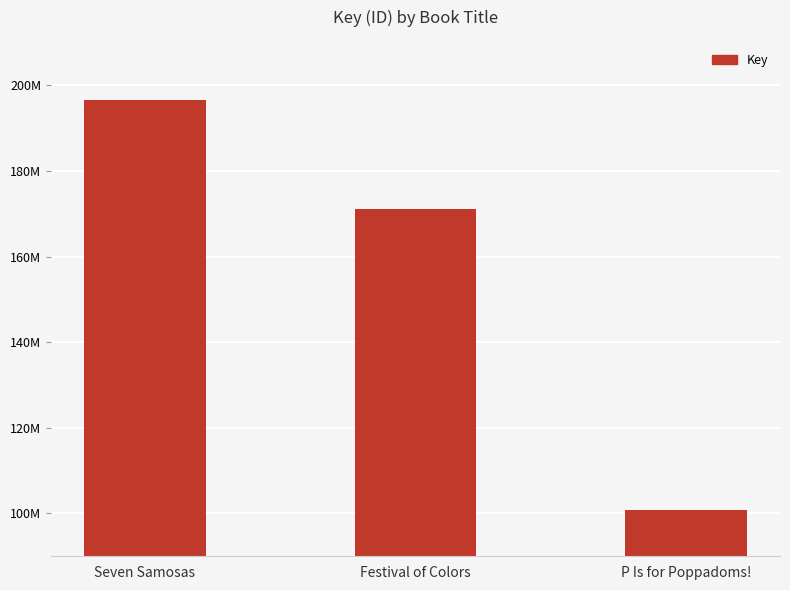

Count the values in the range 100772746 to 196531617.

3